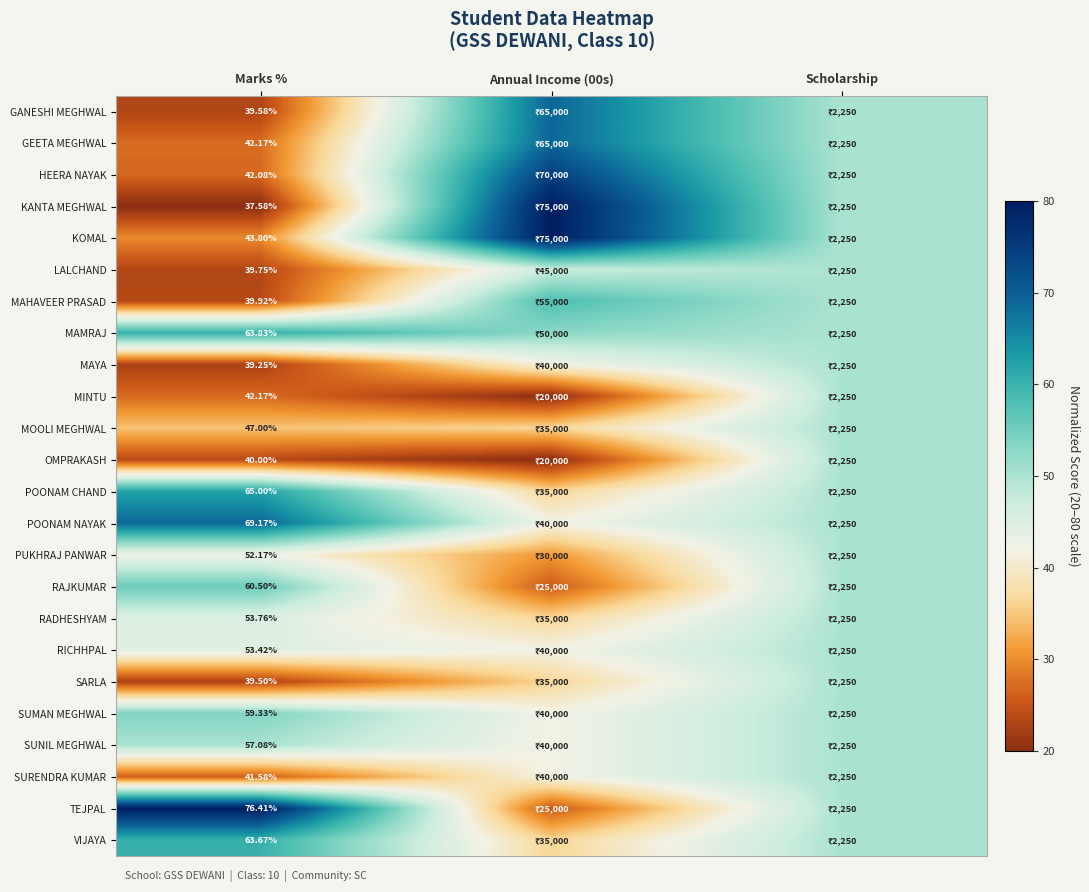

How many values in the RICHHPAL series are below 44?

1